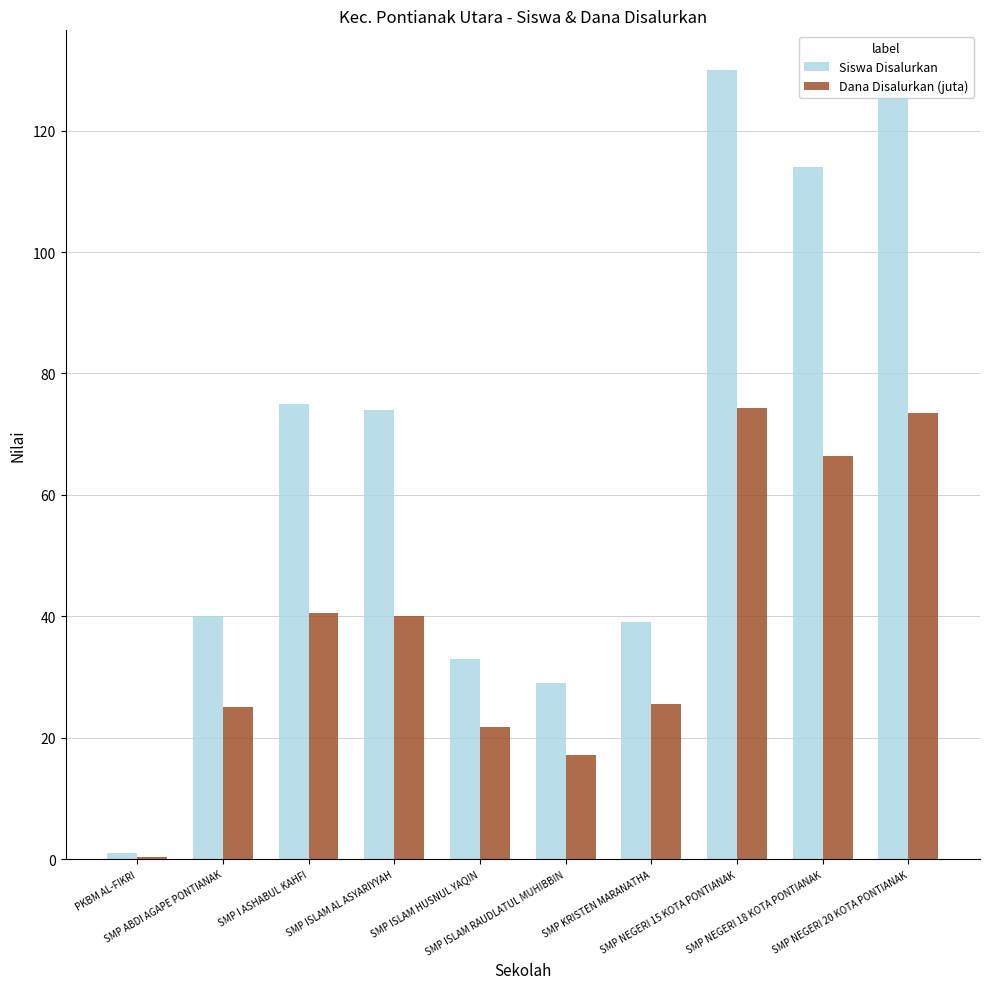

What is the average value of the Siswa Disalurkan series?

66.2